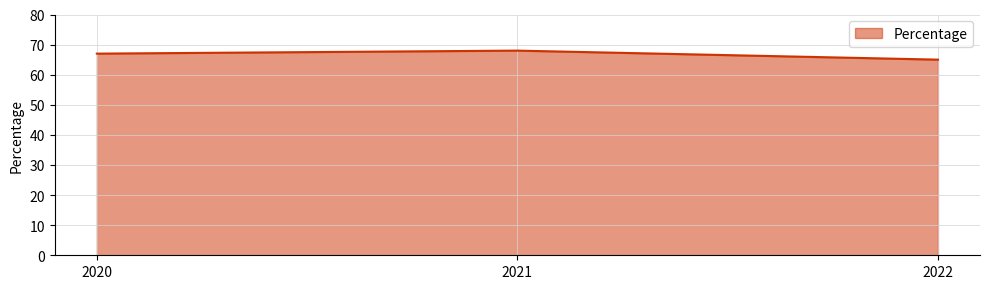

Rank the categories by value from lowest to highest.

2022, 2020, 2021